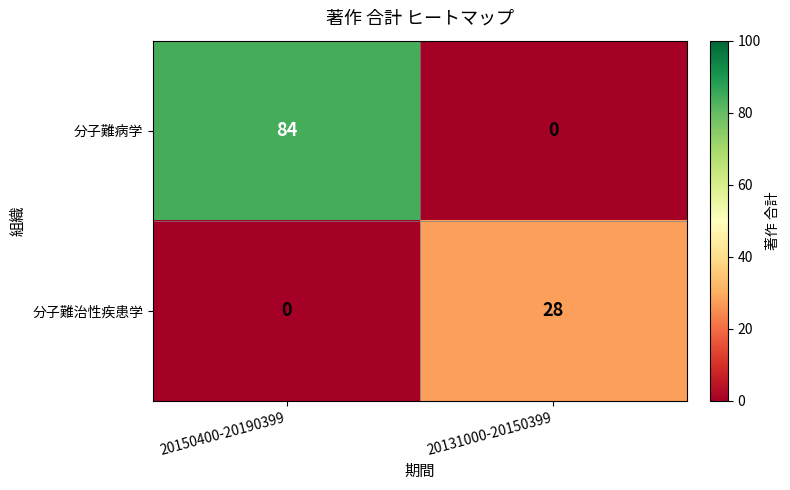

Which series changed the most between 20150400-20190399 and 20131000-20150399?

分子難病学